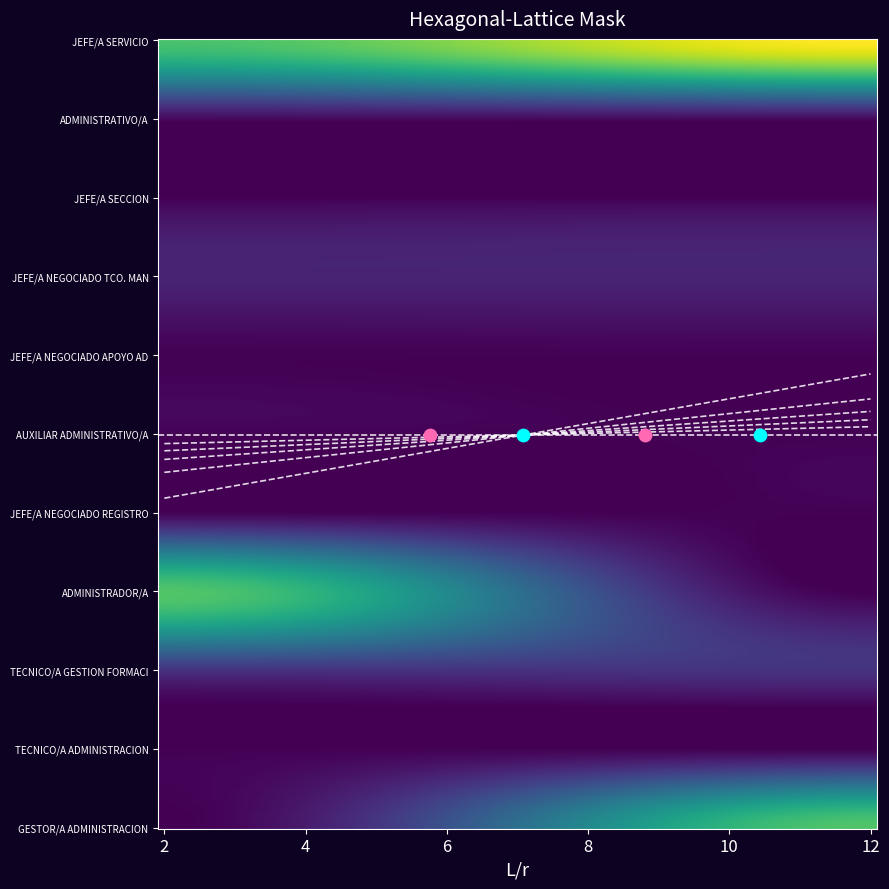

Count the number of data series in this chart.

2